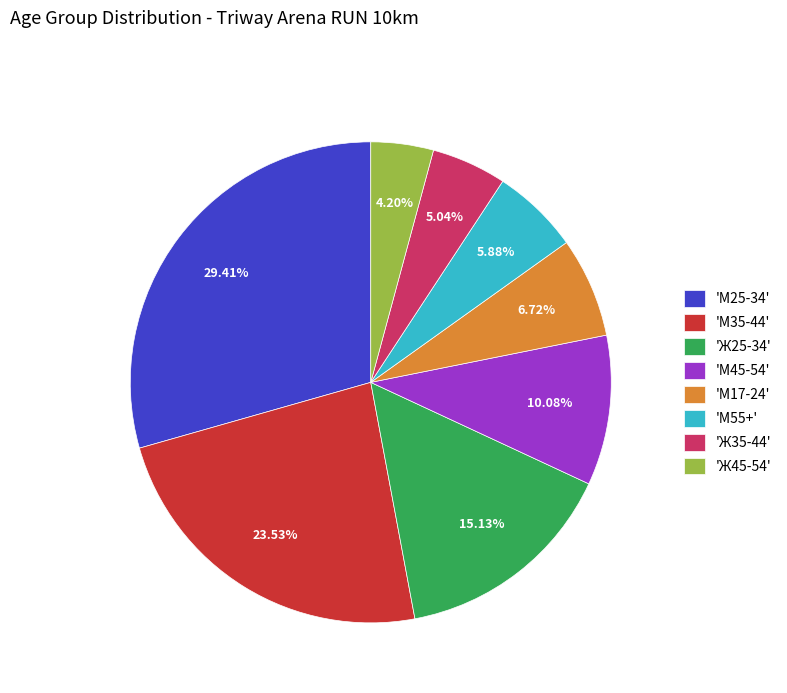

Do 'М45-54' and 'М55+' together represent more than half of the pie?

No